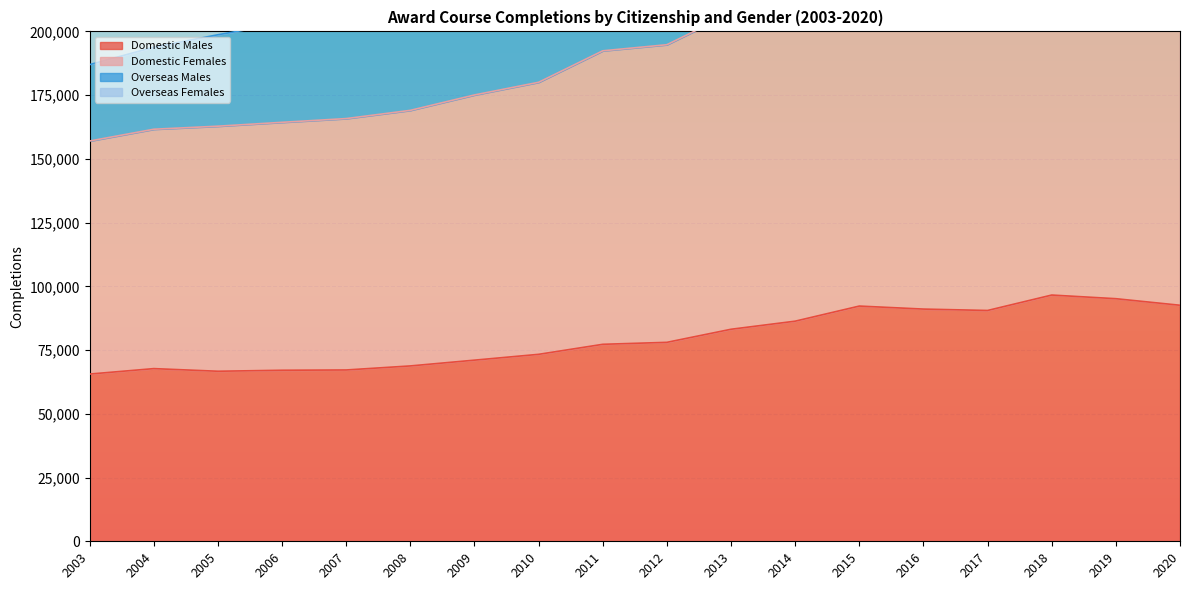

The value of Domestic Males at 2014 is 60313. True or false?

False